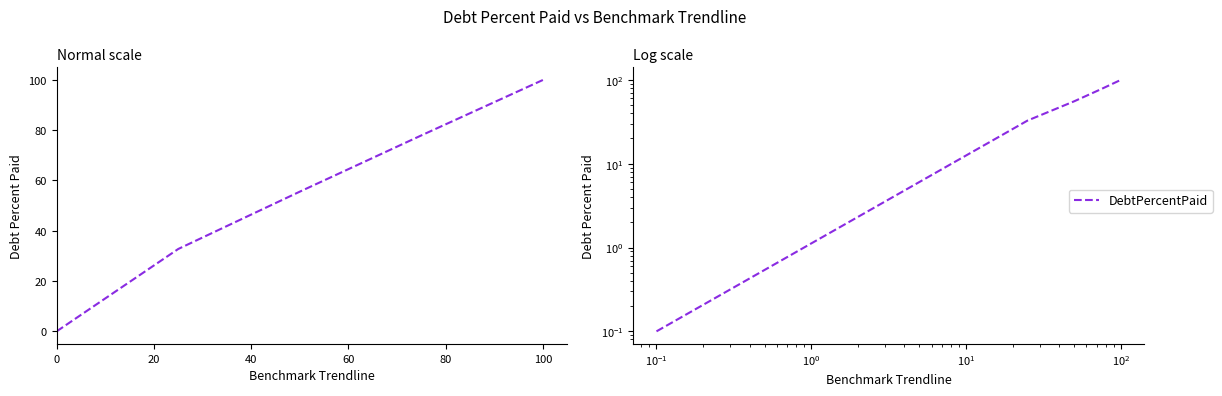

The value at 0 is 0.0. True or false?

False